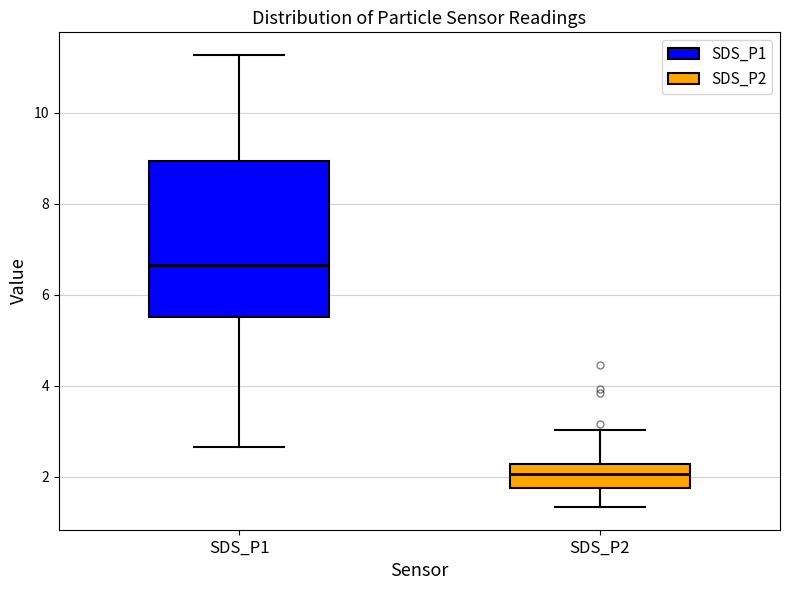

Reading left to right, read every box against the y-axis: the position of its median line, the range the box covers, and the ends of its whiskers. The values are not printed on the chart, so give them approximately, as read against the axis.

SDS_P1: median 6.6, box 5.6 to 9.0, whiskers 2.6 to 11.2
SDS_P2: median 2.0, box 1.8 to 2.2, whiskers 1.4 to 3.0